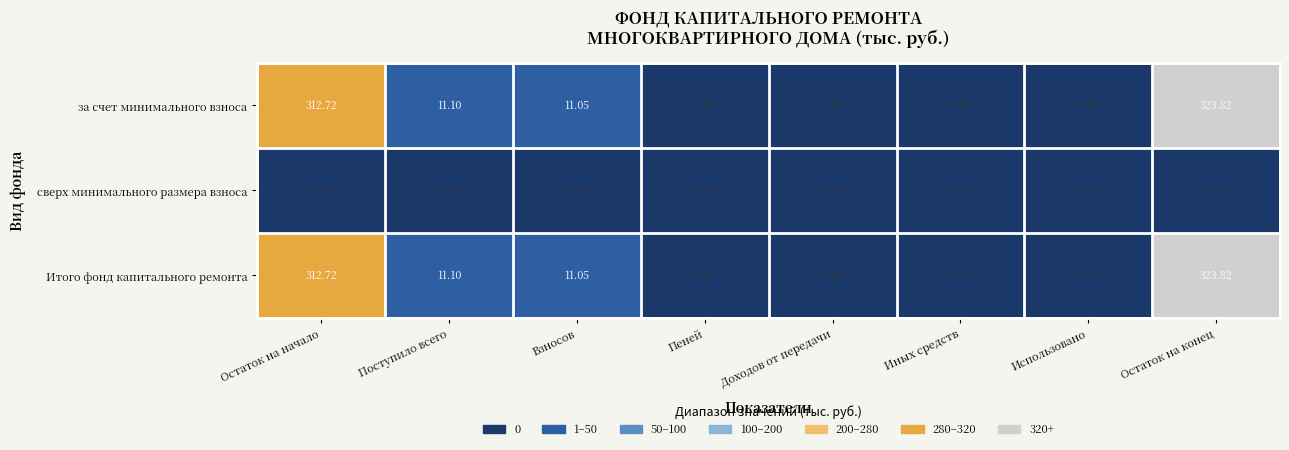

Which category has the highest value across all series?

Остаток на конец